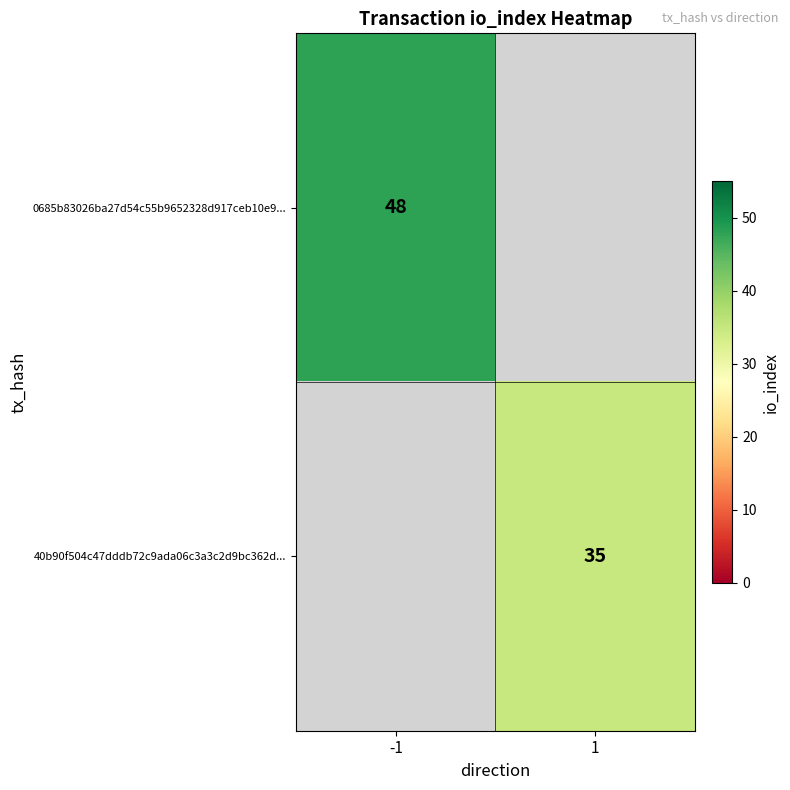

Is the value of 40b90f504c47dddb72c9ada06c3a3c2d9bc362d... at 1 greater than the value of 0685b83026ba27d54c55b9652328d917ceb10e9... at -1?

No